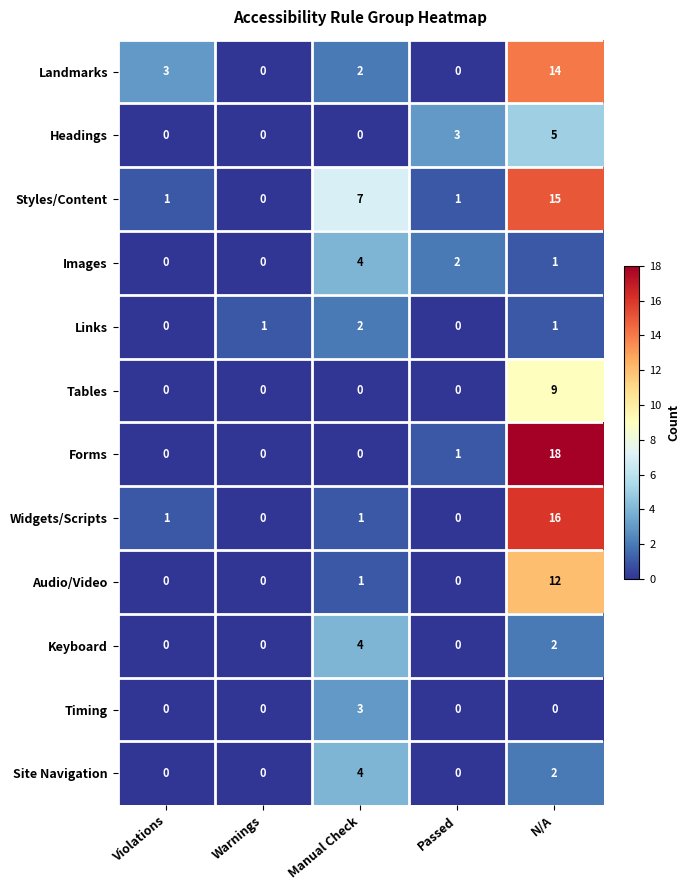

True or false: Widgets/Scripts has a value of 0 at Manual Check.

False